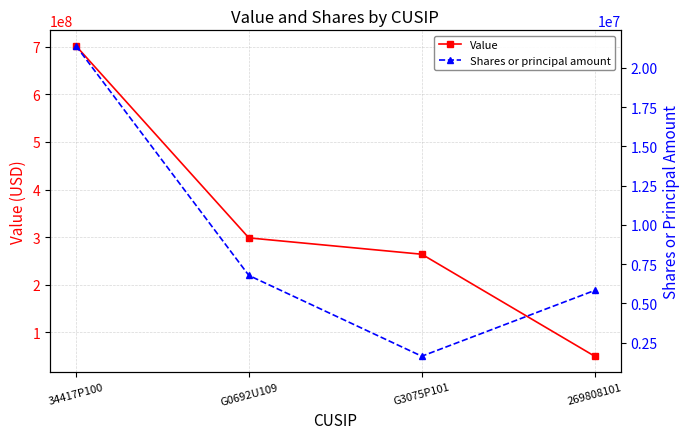

At which label does Shares or principal amount first exceed 6777806?

34417P100